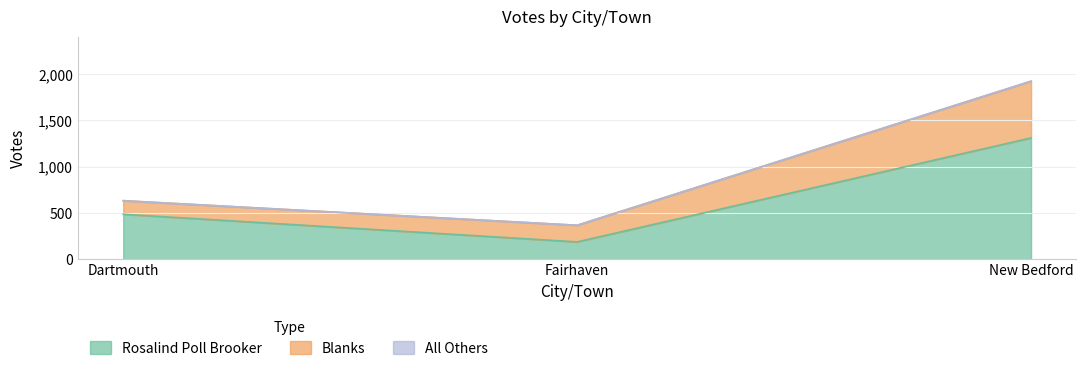

What is the difference between the highest and lowest values at Fairhaven?

186